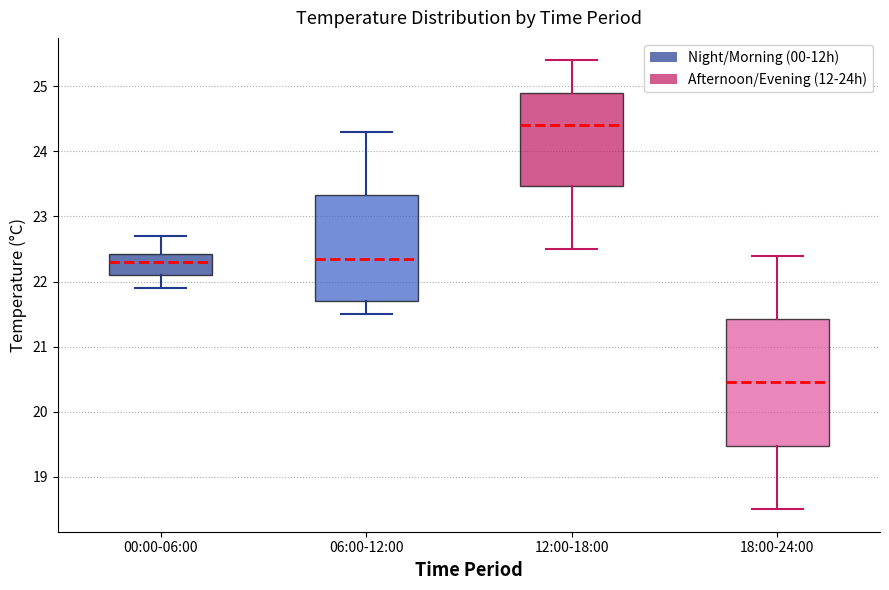

Reading left to right, read every box against the y-axis: the position of its median line, the range the box covers, and the ends of its whiskers. The values are not printed on the chart, so give them approximately, as read against the axis.

00:00-06:00: median 22.3, box 22.1 to 22.4, whiskers 21.9 to 22.7
06:00-12:00: median 22.4, box 21.7 to 23.3, whiskers 21.5 to 24.3
12:00-18:00: median 24.4, box 23.5 to 24.9, whiskers 22.5 to 25.4
18:00-24:00: median 20.5, box 19.5 to 21.4, whiskers 18.5 to 22.4